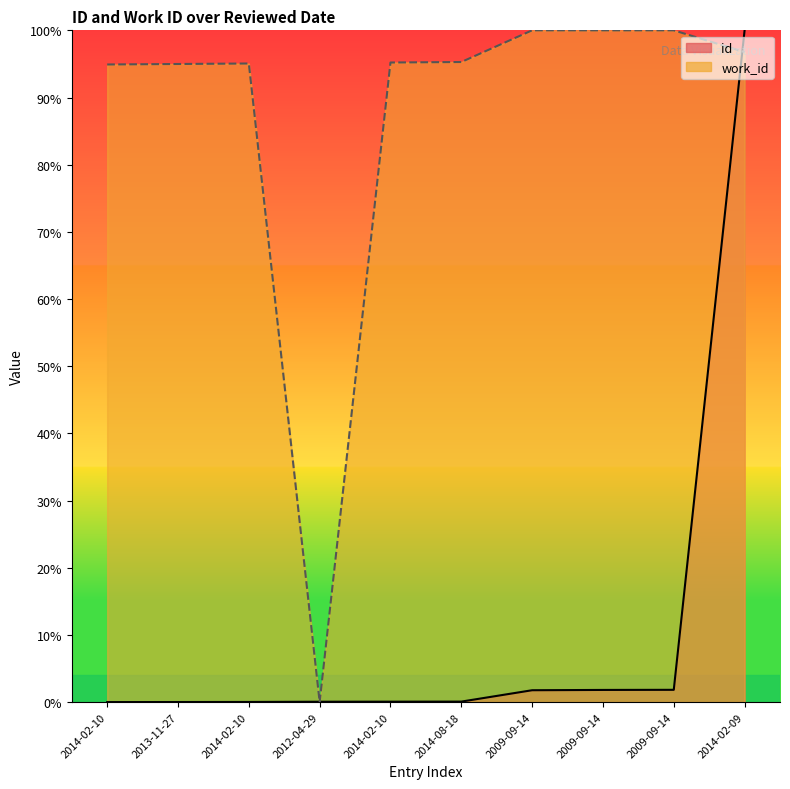

Is it true that work_id equals 65.4 at 2009-09-14?

False